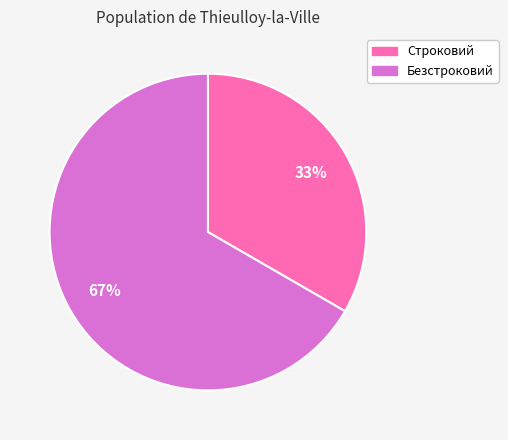

Between Безстроковий and Строковий, which is larger?

Безстроковий